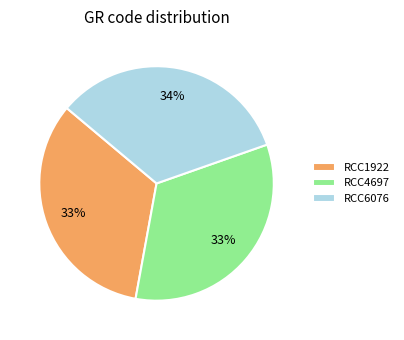

True or false: RCC1922 accounts for 33% of the total.

True